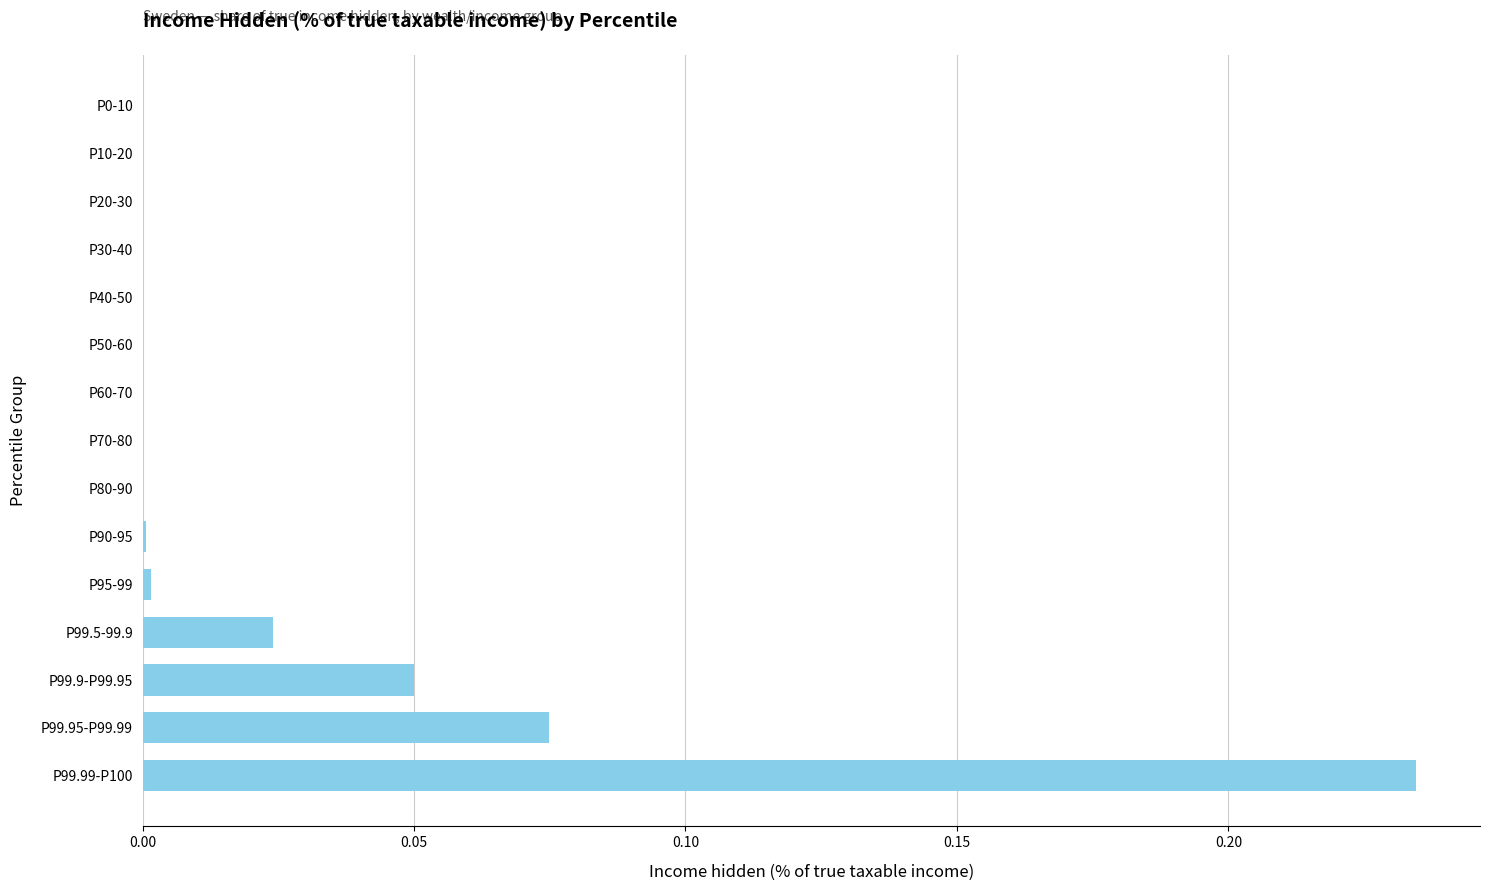

The value at P20-30 is 0.0. True or false?

True